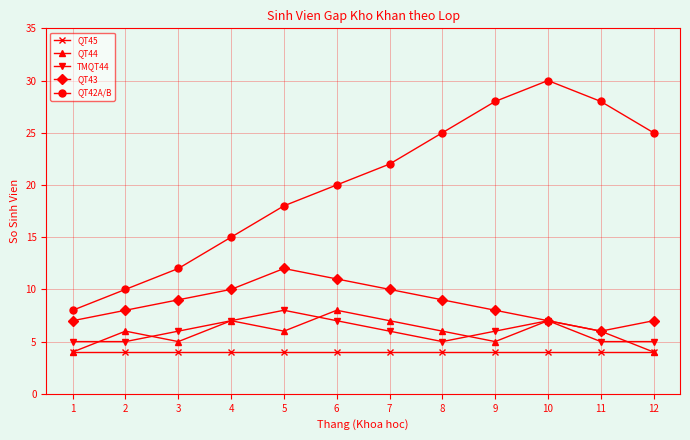

What is the spread (max minus min) of values at 3?

8